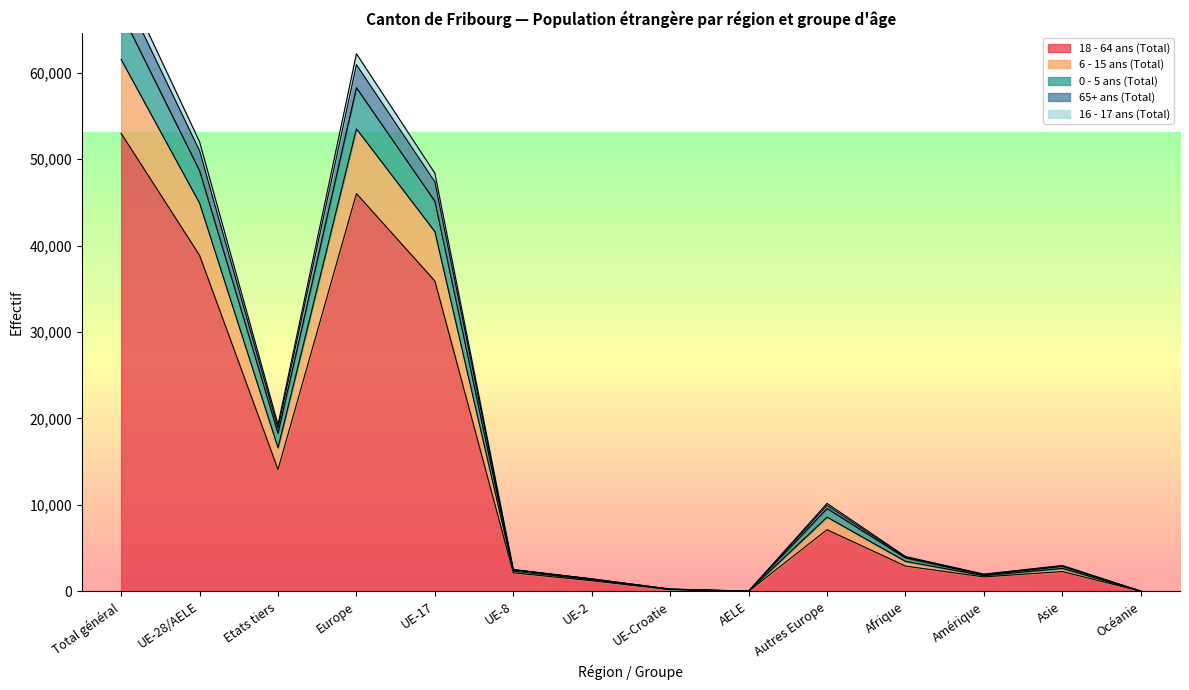

What is the label of the 14th point from the left?

Océanie